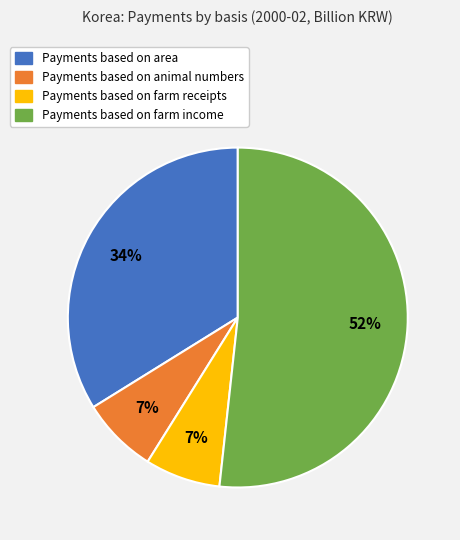

How many segments does this pie chart have?

4